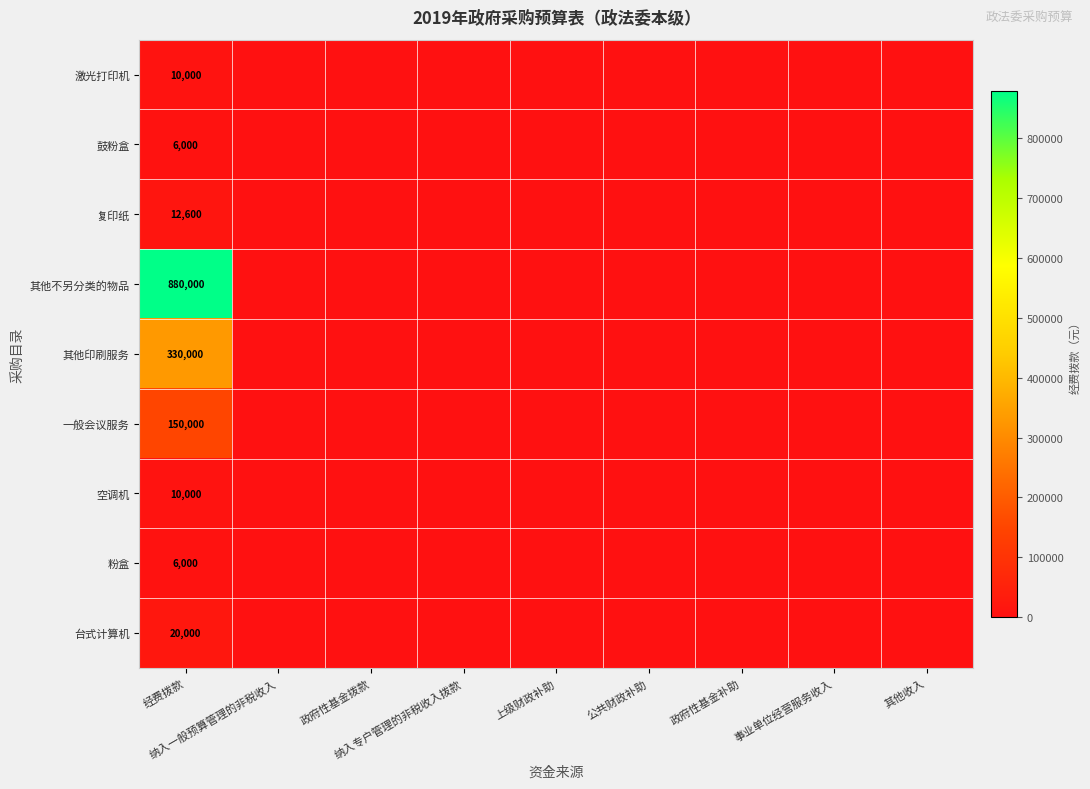

How many values in 一般会议服务 are above zero?

1